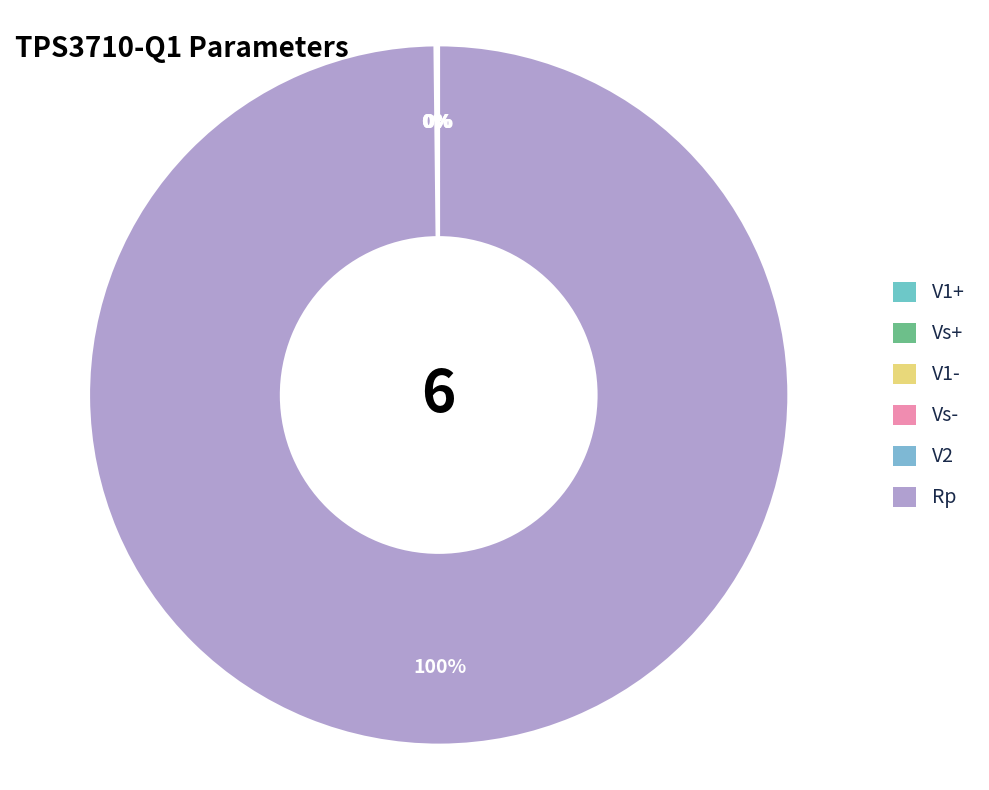

Which slice is the smallest?

Vs-